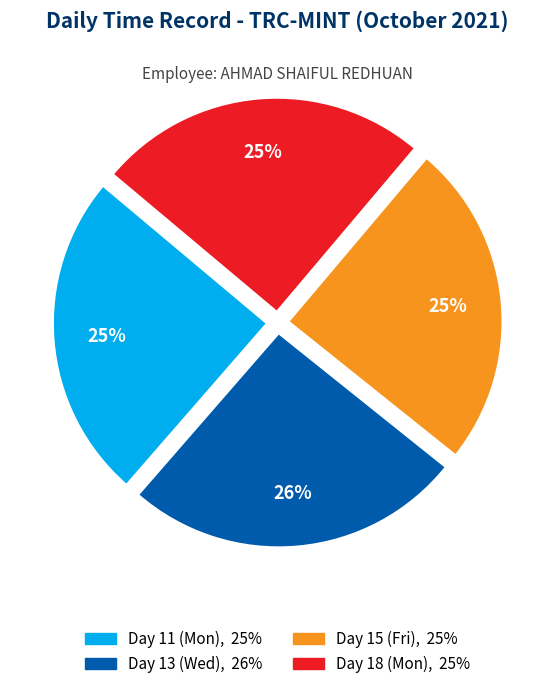

Is Day 15 (Fri) the majority of the pie?

No